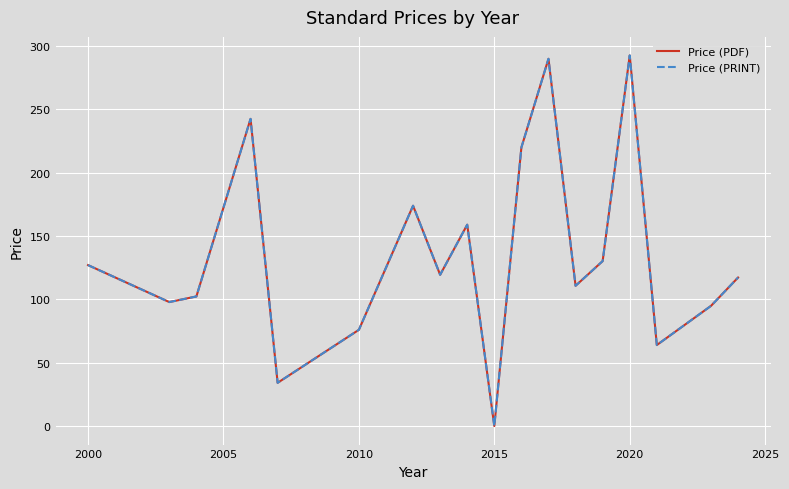

Which series has the largest range (max minus min)?

Price (PDF)